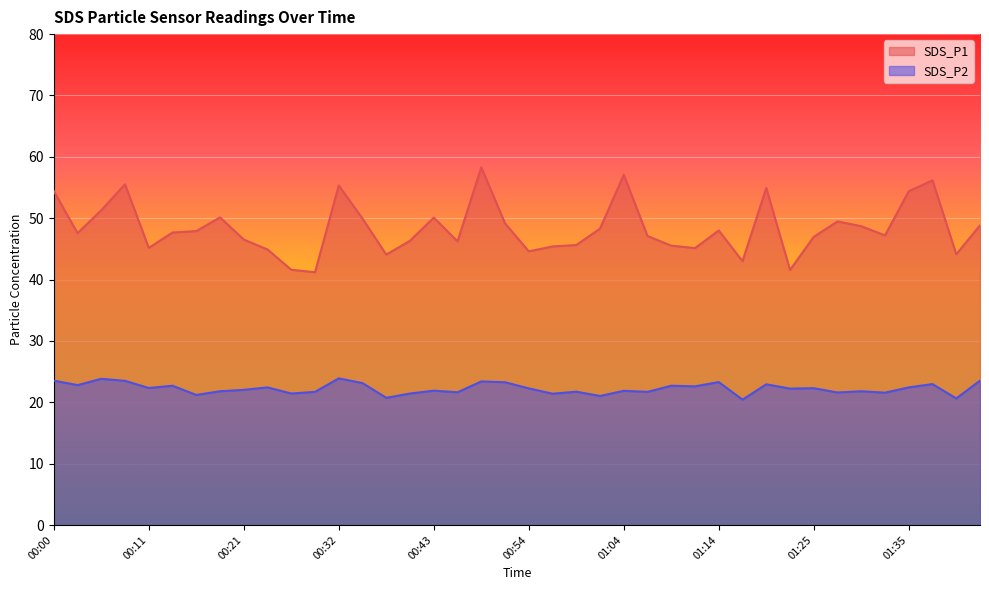

Which has a higher value, 00:32 or 00:21?

00:32